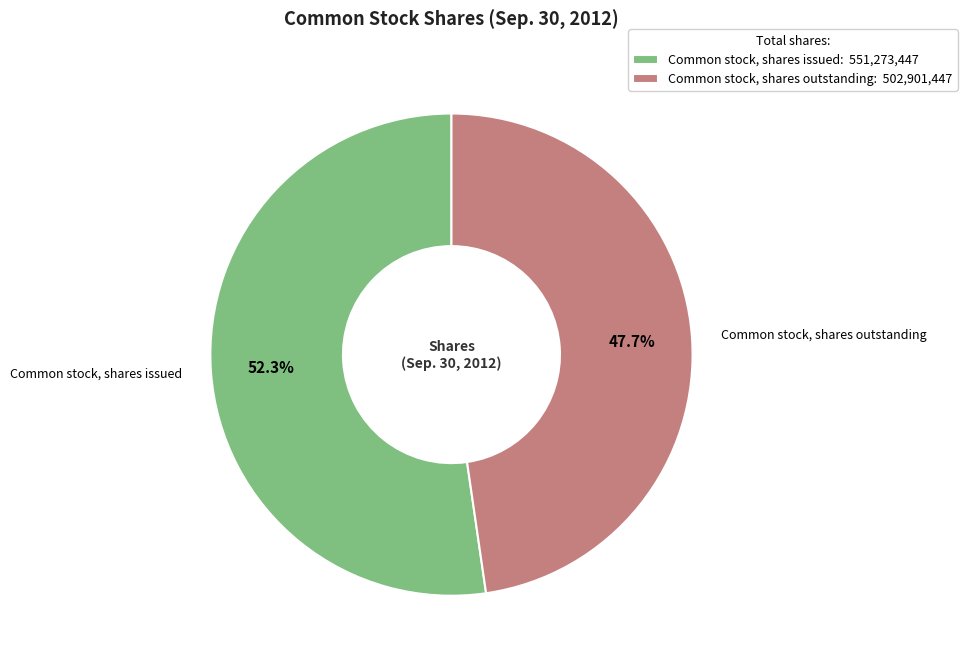

What percentage is the Common stock, shares outstanding slice, to the nearest percent?

48%